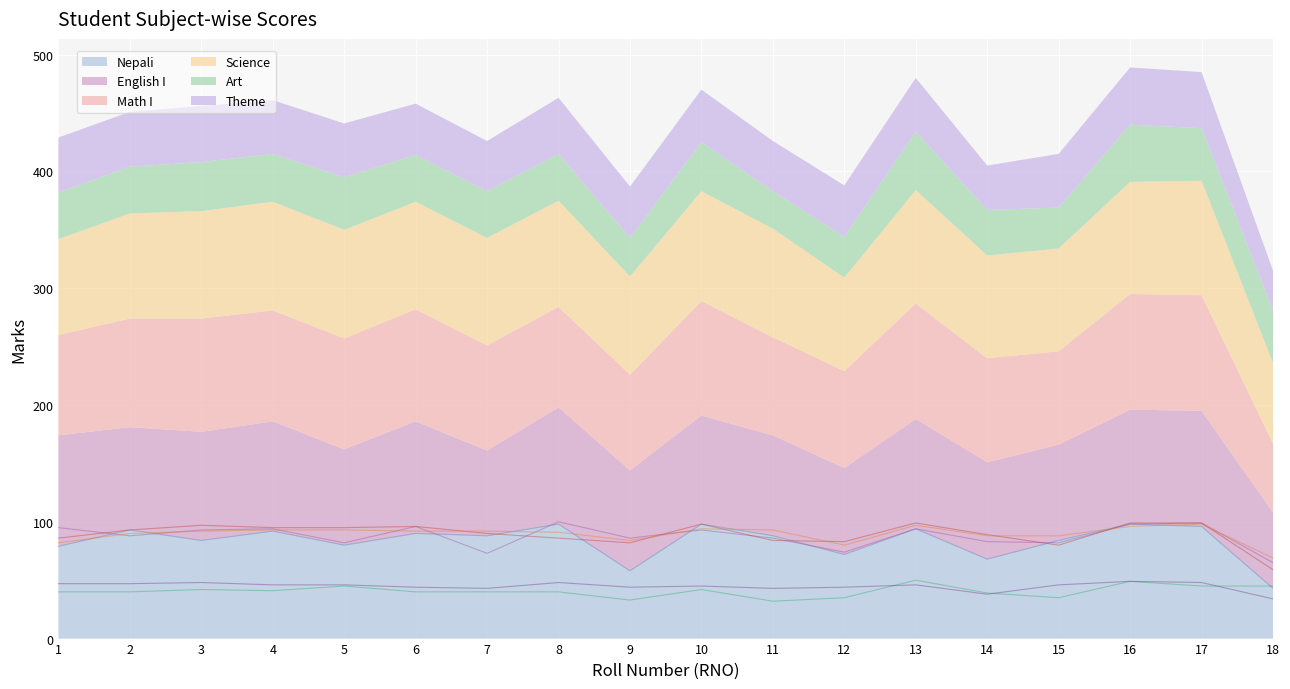

Rank the series at 15 from highest to lowest value.

Science, Nepali, English I, Math I, Theme, Art